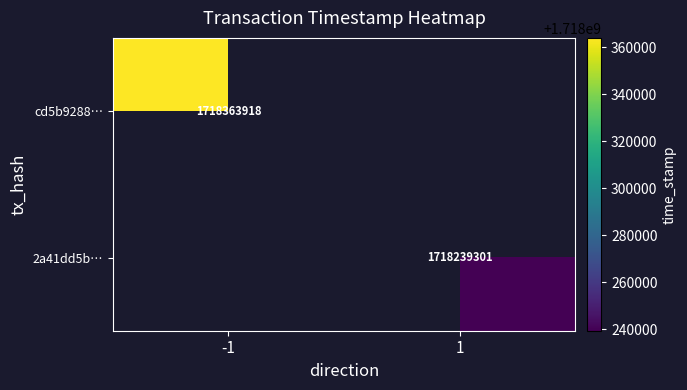

What is the smallest value displayed?

1718239301.0